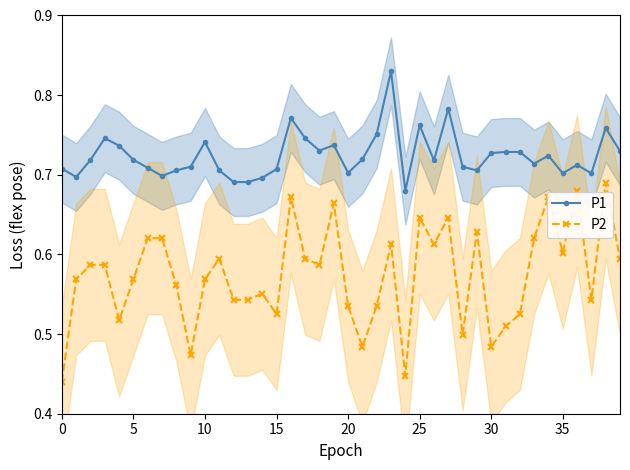

Reading left to right, transcribe all the data shown in this chart.

P1: 0.7	0.7	0.7	0.7	0.7	0.7	0.7	0.7	0.7	0.7	0.7	0.7	0.7	0.7	0.7	0.7	0.8	0.7	0.7	0.7	0.7	0.7	0.8	0.8	0.7	0.8	0.7	0.8	0.7	0.7	0.7	0.7	0.7	0.7	0.7	0.7	0.7	0.7	0.8	0.7
P2: 0.4	0.6	0.6	0.6	0.5	0.6	0.6	0.6	0.6	0.5	0.6	0.6	0.5	0.5	0.6	0.5	0.7	0.6	0.6	0.7	0.5	0.5	0.5	0.6	0.4	0.6	0.6	0.6	0.5	0.6	0.5	0.5	0.5	0.6	0.7	0.6	0.7	0.5	0.7	0.6